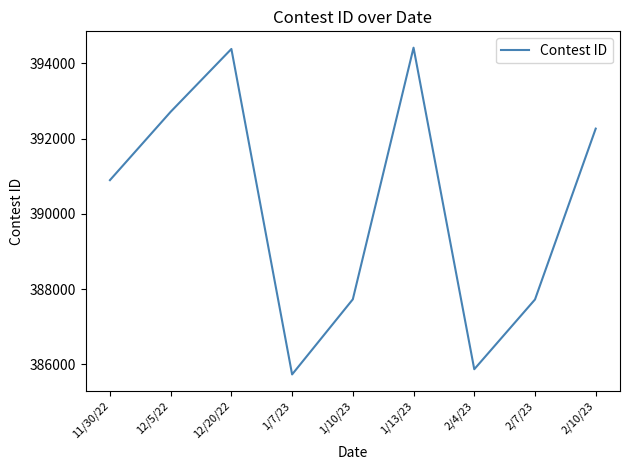

How many interior local peaks (higher than both neighbors) does the data have?

2